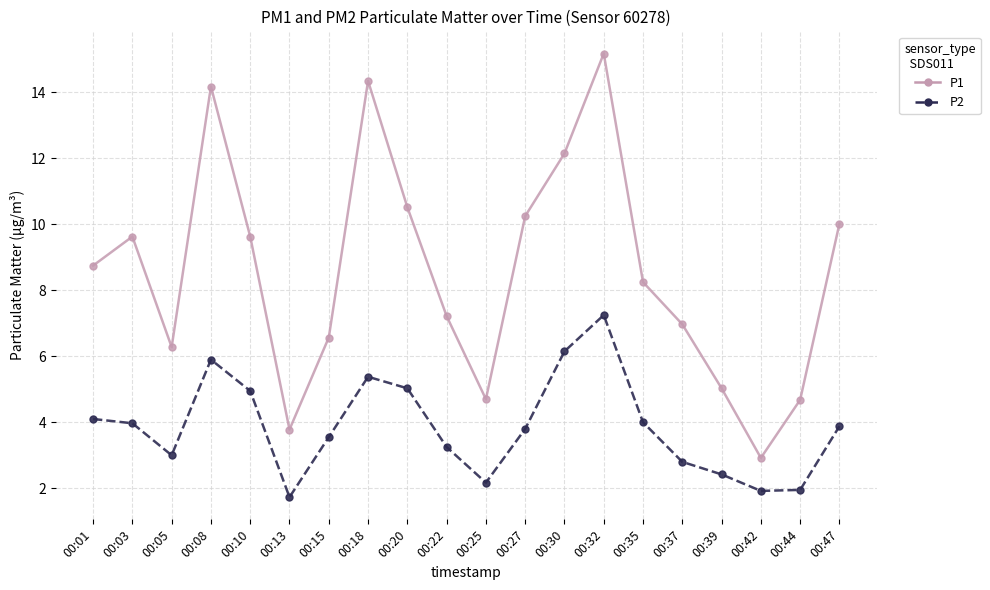

True or false: P2 has a value of 0.9 at 00:25.

False